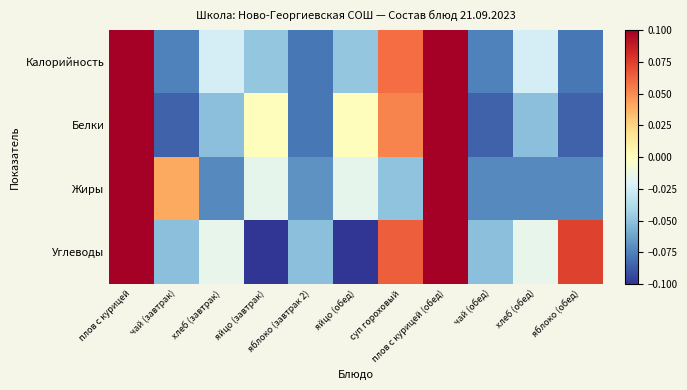

Rank the series by their maximum value, from lowest to highest.

Углеводы, Белки, Калорийность, Жиры